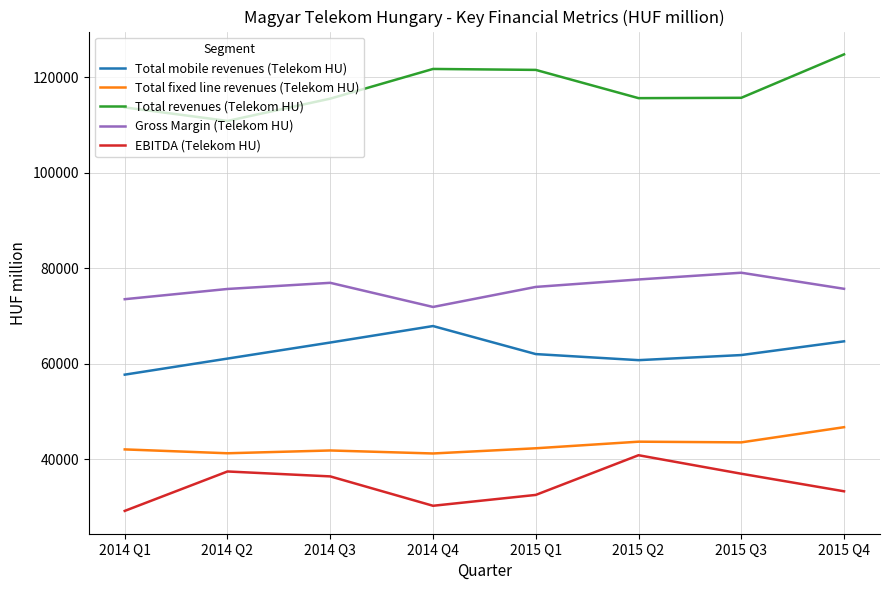

What is the difference between the highest and lowest values at 2015 Q2?

74766